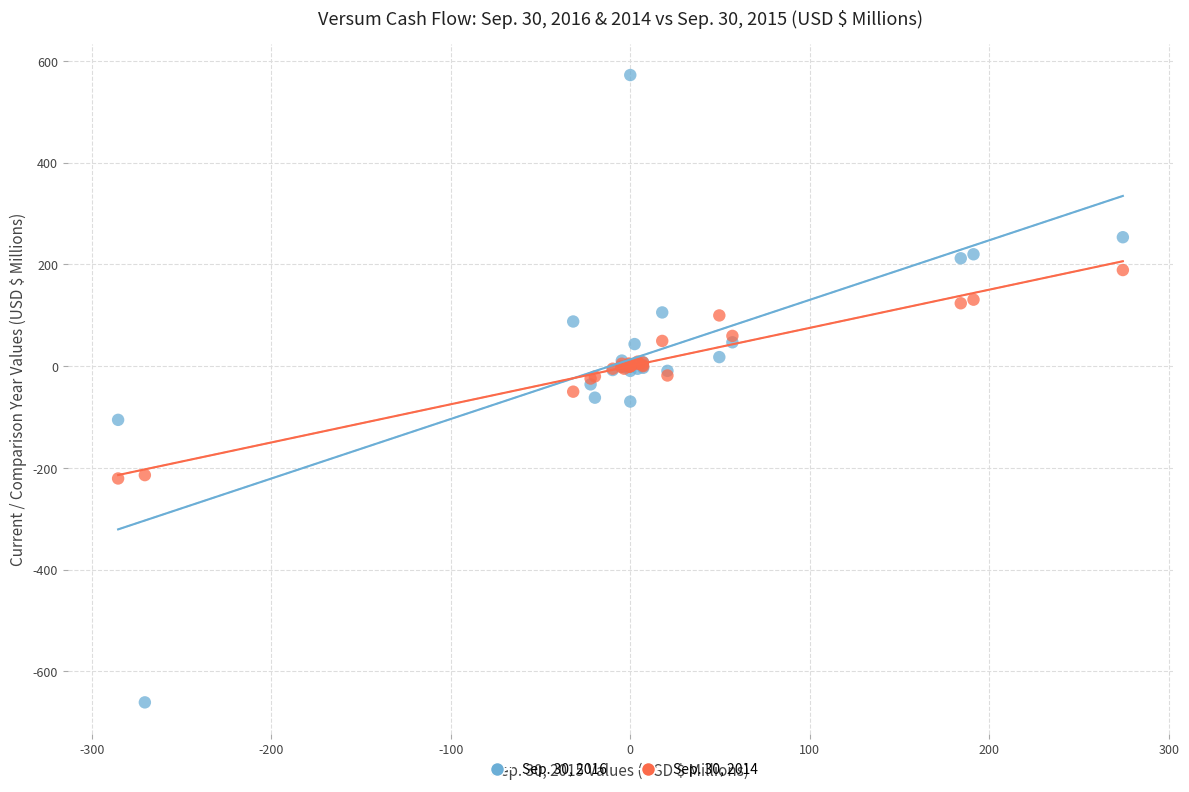

What is the X range (max minus min) for the scatter plot?

559.7